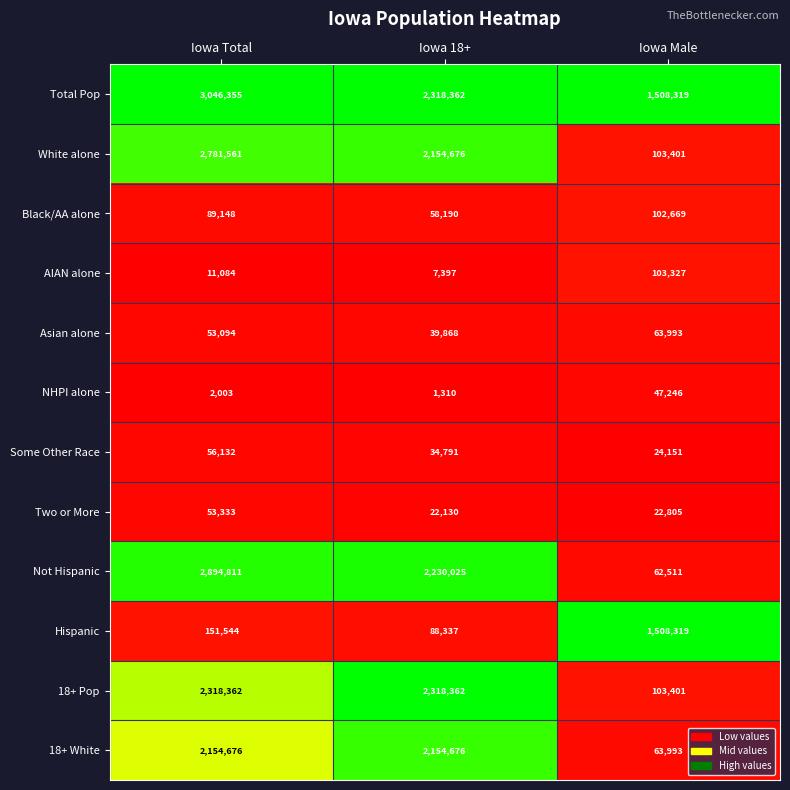

Which series has the widest spread of values?

Not Hispanic